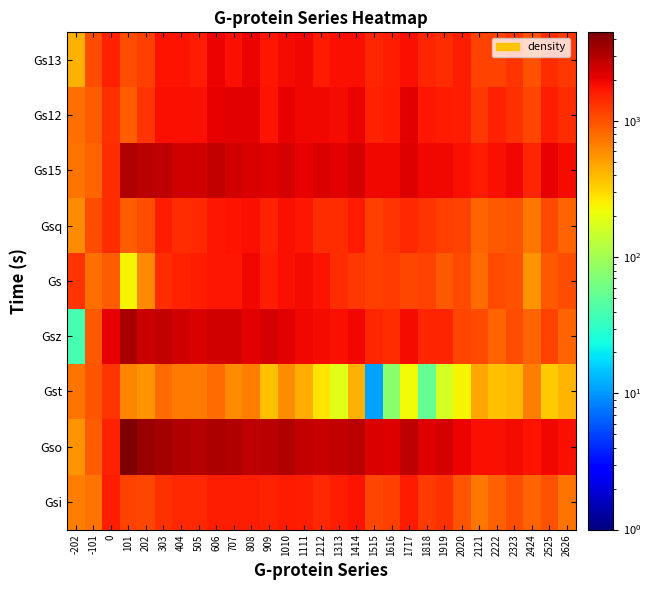

At which category is the sum across all series the highest?

606